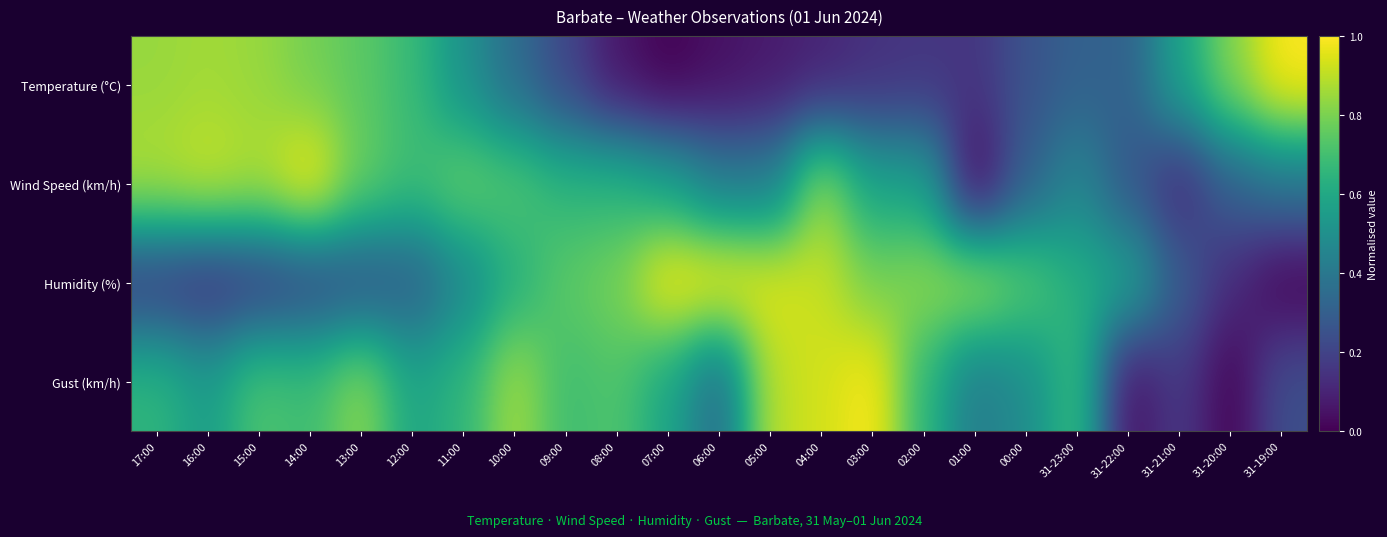

Reading left to right, transcribe all the data shown in this chart.

Temperature (°C): 17:00=0.8	16:00=0.9	15:00=0.8	14:00=0.8	13:00=0.7	12:00=0.7	11:00=0.5	10:00=0.4	09:00=0.2	08:00=0.1	07:00=0.0	06:00=0.0	05:00=0.1	04:00=0.1	03:00=0.1	02:00=0.2	01:00=0.2	00:00=0.3	31-23:00=0.3	31-22:00=0.3	31-21:00=0.6	31-20:00=0.8	31-19:00=1.0
Wind Speed (km/h): 17:00=0.9	16:00=0.9	15:00=0.9	14:00=1.0	13:00=0.8	12:00=0.7	11:00=0.8	10:00=0.7	09:00=0.7	08:00=0.7	07:00=0.6	06:00=0.4	05:00=0.4	04:00=0.8	03:00=0.6	02:00=0.6	01:00=0.0	00:00=0.3	31-23:00=0.5	31-22:00=0.3	31-21:00=0.1	31-20:00=0.3	31-19:00=0.4
Humidity (%): 17:00=0.2	16:00=0.1	15:00=0.2	14:00=0.2	13:00=0.2	12:00=0.3	11:00=0.5	10:00=0.6	09:00=0.7	08:00=0.8	07:00=1.0	06:00=1.0	05:00=1.0	04:00=0.9	03:00=0.8	02:00=0.8	01:00=0.9	00:00=0.7	31-23:00=0.6	31-22:00=0.6	31-21:00=0.3	31-20:00=0.1	31-19:00=0.0
Gust (km/h): 17:00=0.7	16:00=0.6	15:00=0.7	14:00=0.7	13:00=0.8	12:00=0.6	11:00=0.7	10:00=0.9	09:00=0.7	08:00=0.7	07:00=0.6	06:00=0.3	05:00=0.9	04:00=0.9	03:00=1.0	02:00=0.7	01:00=0.4	00:00=0.5	31-23:00=0.7	31-22:00=0.0	31-21:00=0.2	31-20:00=0.0	31-19:00=0.2